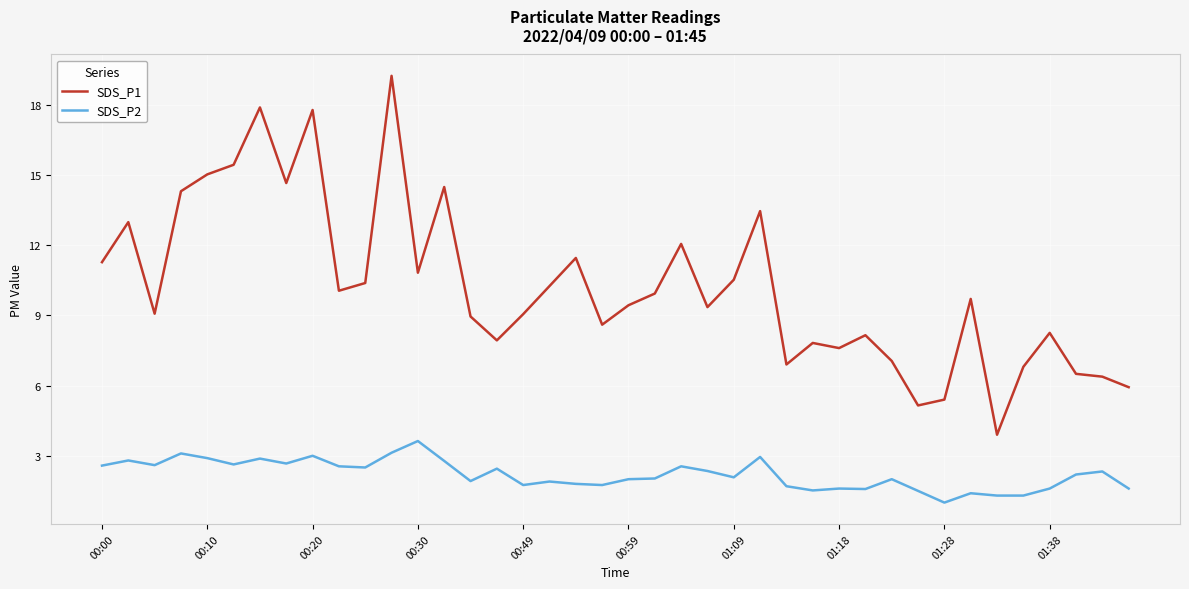

Which series has the largest total across all categories?

SDS_P1